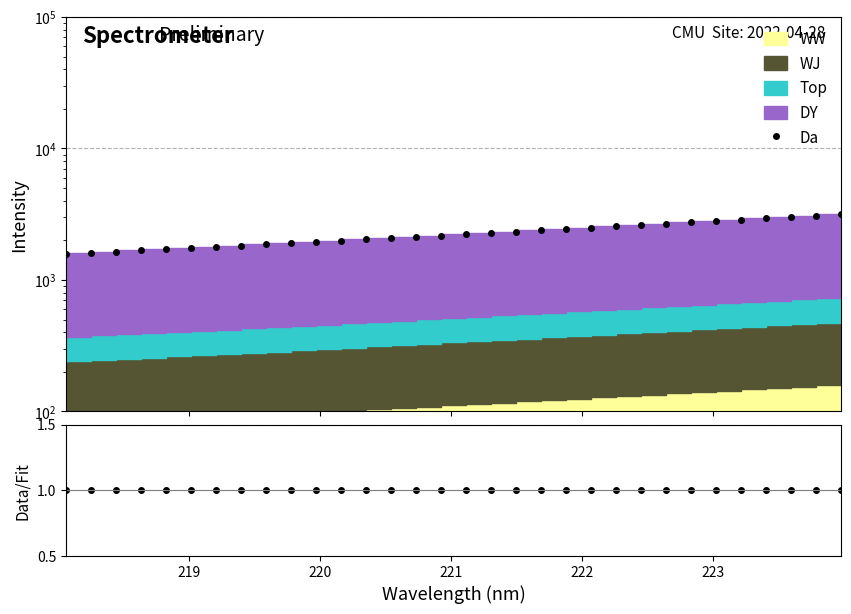

Is it true that the value at 10 is 2569.2?

False